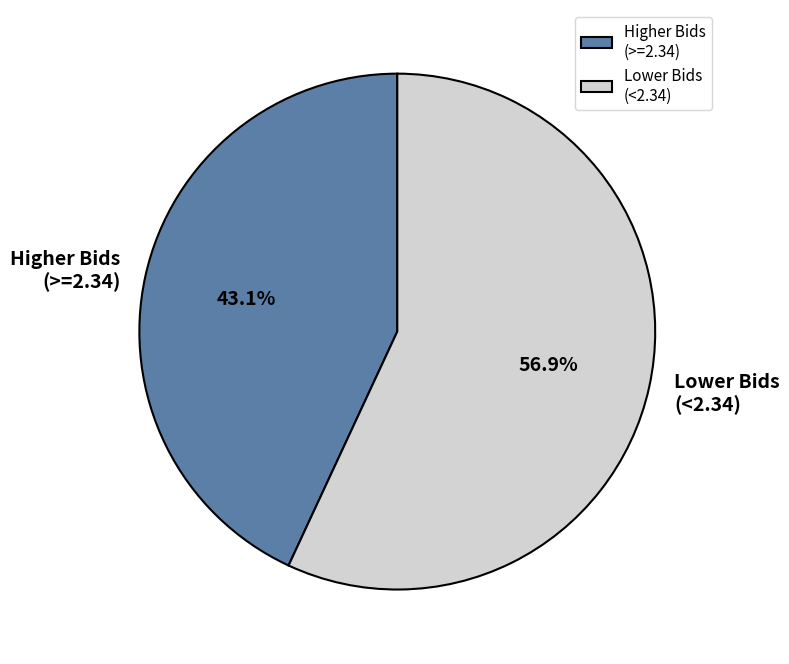

What is the ratio of the value at Higher Bids (>=2.34) to the value at Lower Bids (<2.34)?

0.8